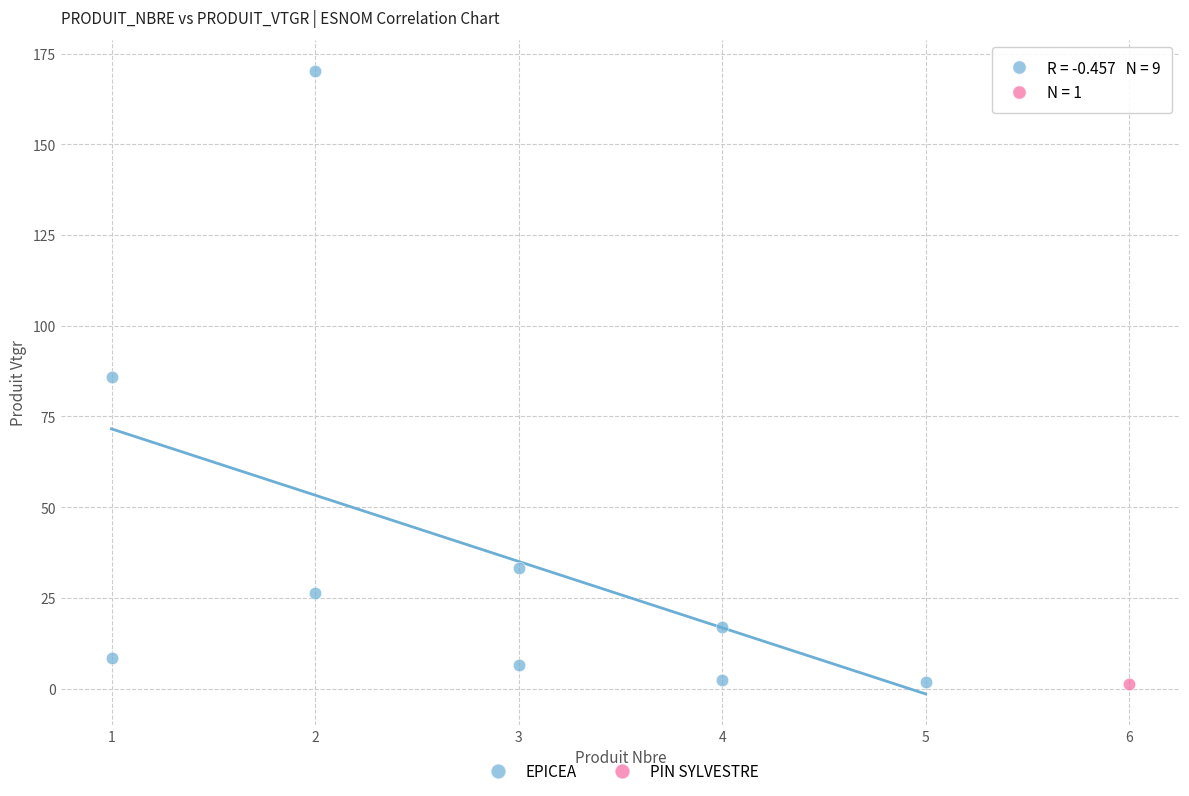

What are all the series names shown in the legend?

EPICEA, PIN SYLVESTRE